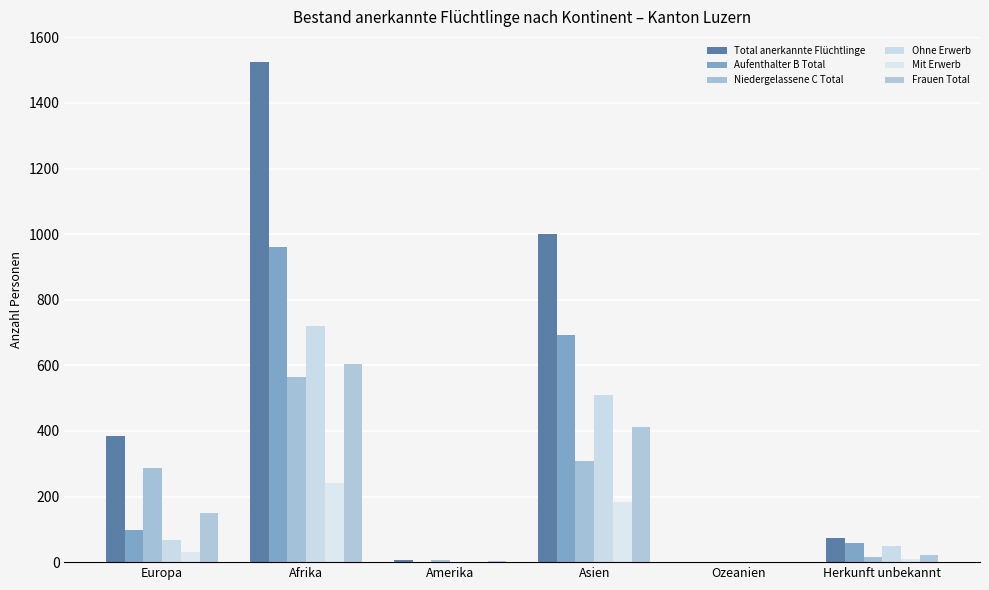

Reading left to right, what are all the values shown in this chart?

Total anerkannte Flüchtlinge: Europa=384	Afrika=1525	Amerika=5	Asien=1001	Ozeanien=0	Herkunft unbekannt=74
Aufenthalter B Total: Europa=97	Afrika=962	Amerika=0	Asien=693	Ozeanien=0	Herkunft unbekannt=58
Niedergelassene C Total: Europa=287	Afrika=563	Amerika=5	Asien=308	Ozeanien=0	Herkunft unbekannt=16
Ohne Erwerb: Europa=66	Afrika=720	Amerika=0	Asien=509	Ozeanien=0	Herkunft unbekannt=48
Mit Erwerb: Europa=31	Afrika=242	Amerika=0	Asien=184	Ozeanien=0	Herkunft unbekannt=10
Frauen Total: Europa=150	Afrika=604	Amerika=4	Asien=413	Ozeanien=0	Herkunft unbekannt=22